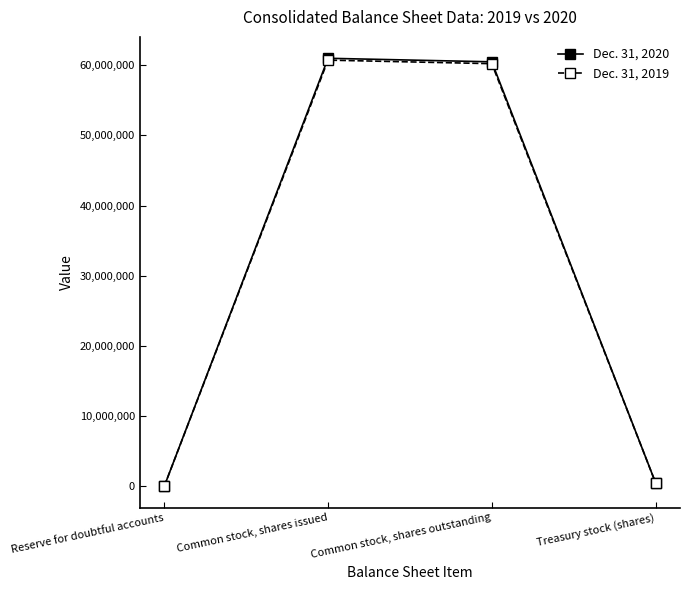

Which series has the largest range (max minus min)?

Dec. 31, 2020